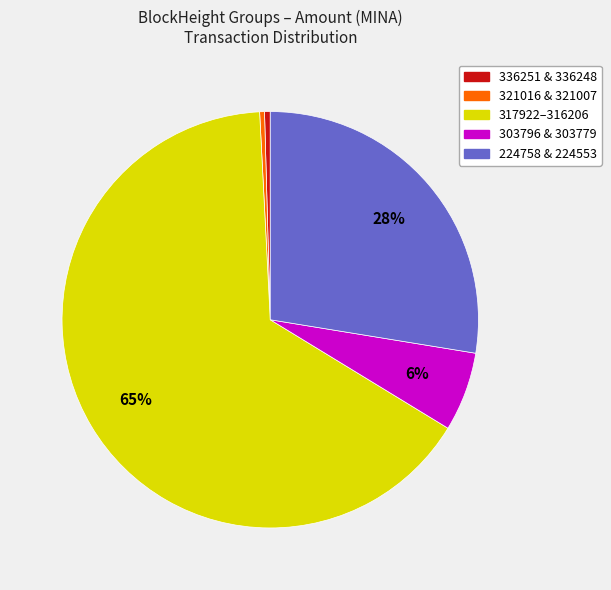

Is it true that 224758 & 224553 is 17% of the pie?

False